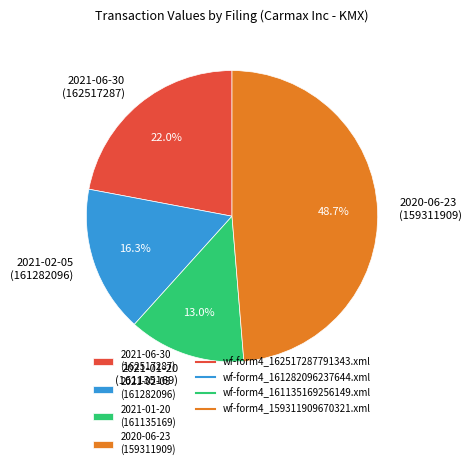

Is the sum of 2021-06-30 (162517287) and 2021-02-05 (161282096) greater than half?

No